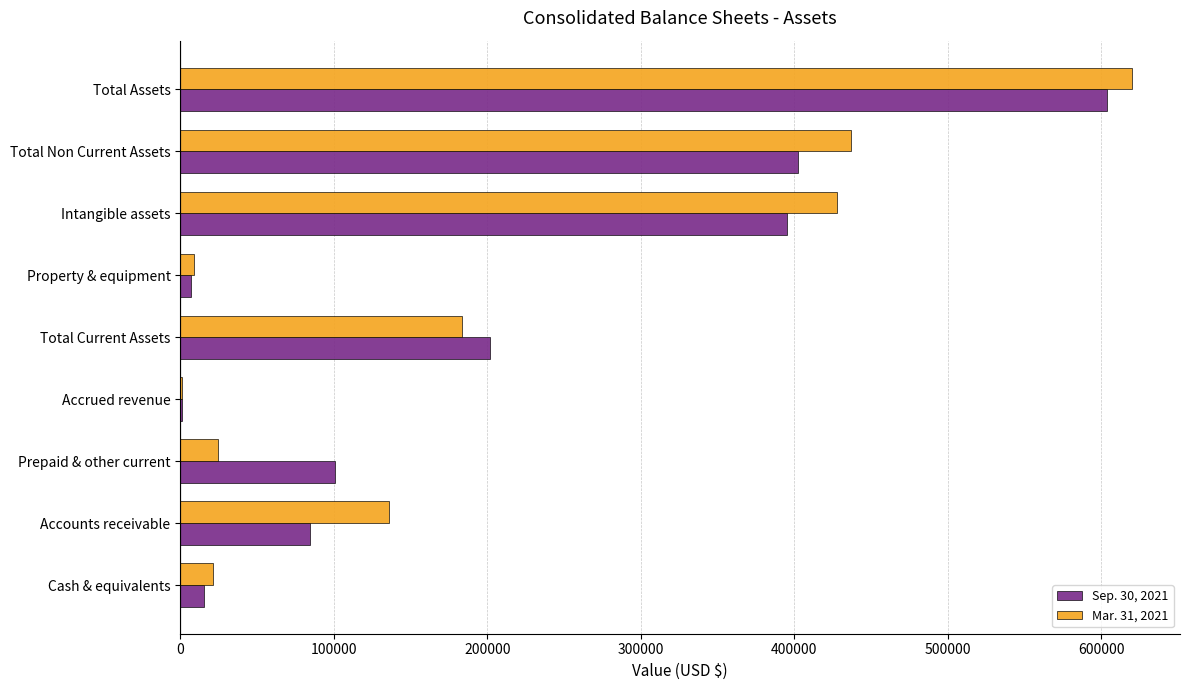

What is the total value across all series at Intangible assets?

823428